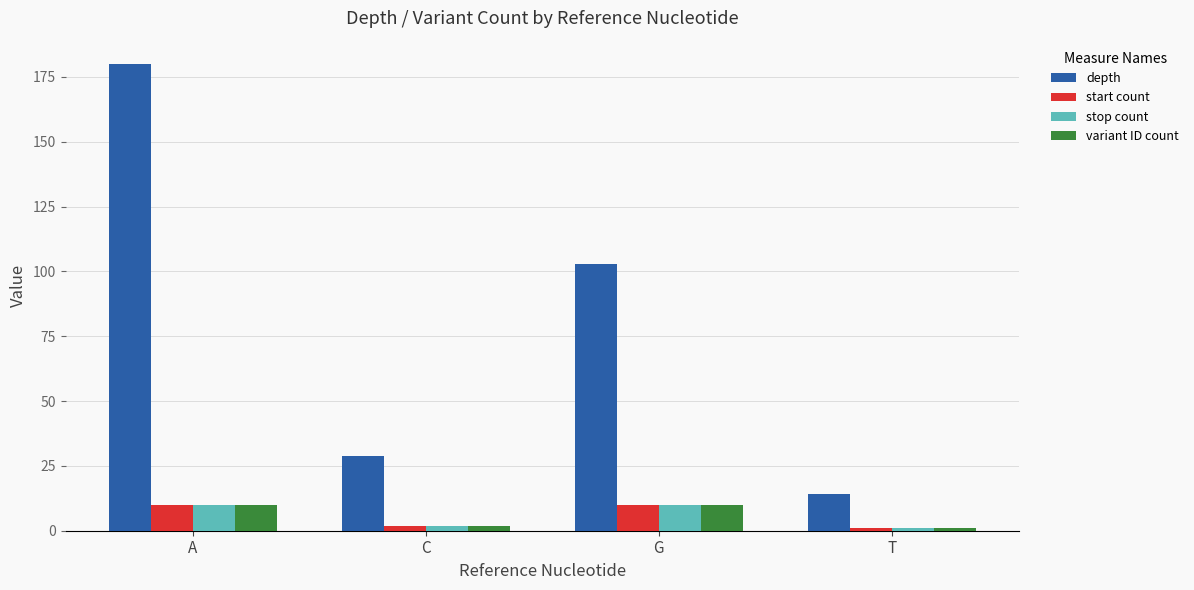

Which series has the largest range (max minus min)?

depth